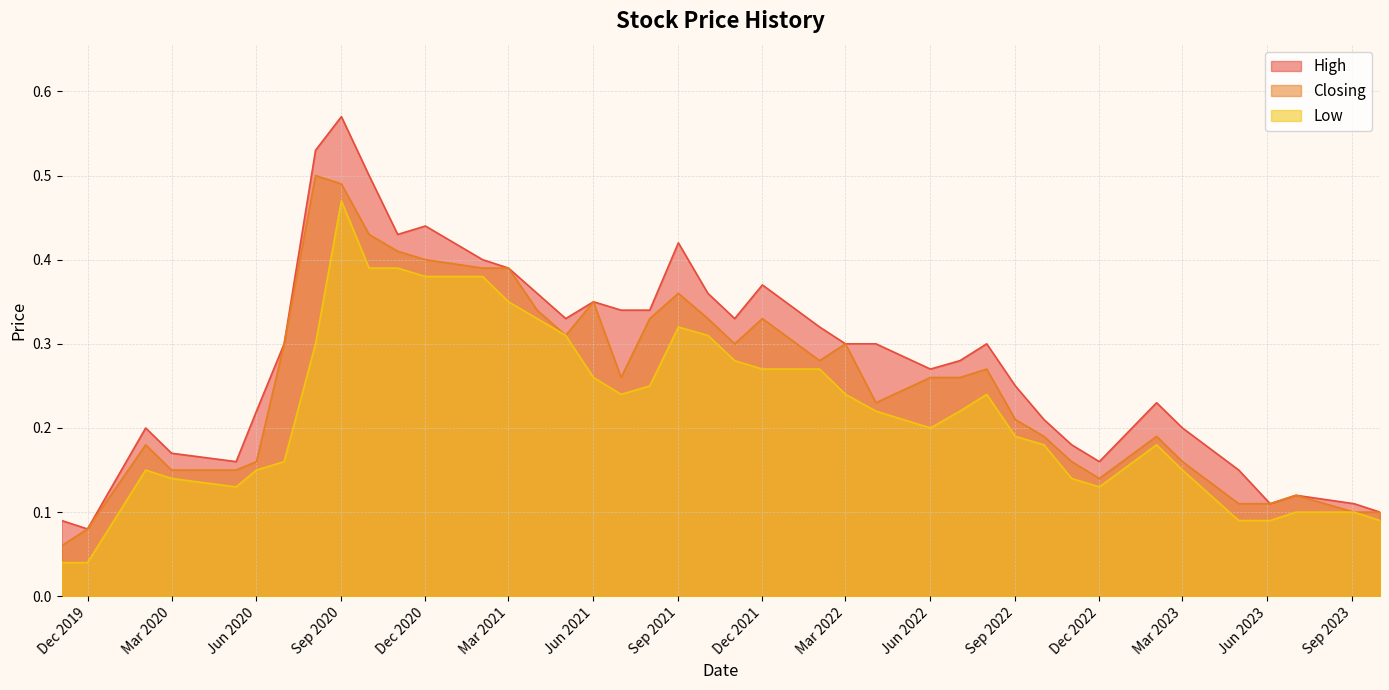

The value of High at 03/09/2023 is 0.0. True or false?

False